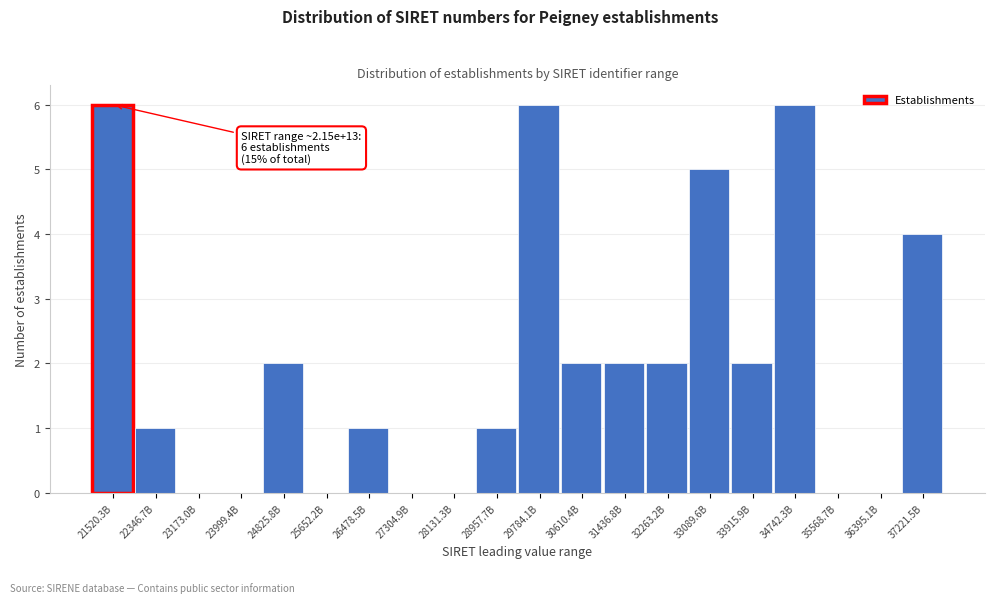

Reading left to right, what are all the values shown in this chart?

21520.3B=6	22346.7B=1	23173.0B=0	23999.4B=0	24825.8B=2	25652.2B=0	26478.5B=1	27304.9B=0	28131.3B=0	28957.7B=1	29784.1B=6	30610.4B=2	31436.8B=2	32263.2B=2	33089.6B=5	33915.9B=2	34742.3B=6	35568.7B=0	36395.1B=0	37221.5B=4